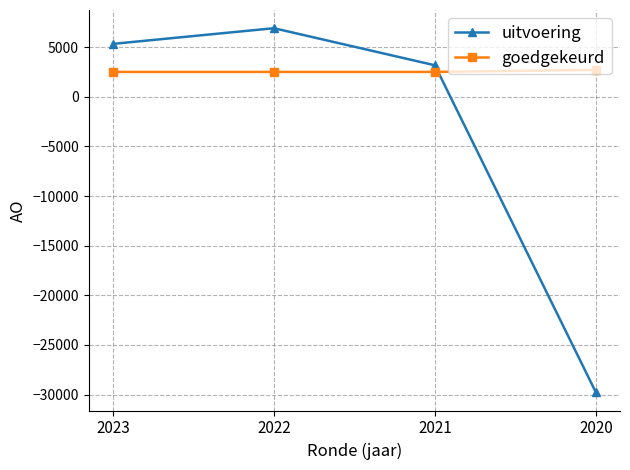

Reading right to left, what are all the values shown in this chart?

uitvoering: 2020=-29768	2021=3167	2022=6902	2023=5323
goedgekeurd: 2020=2700	2021=2500	2022=2500	2023=2500